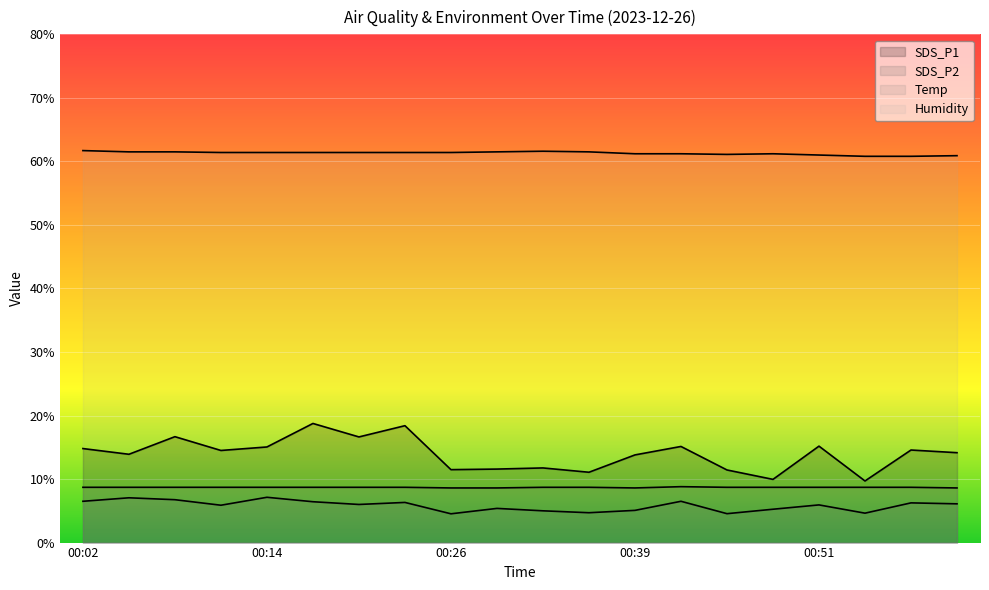

How many data points does each series have?

20